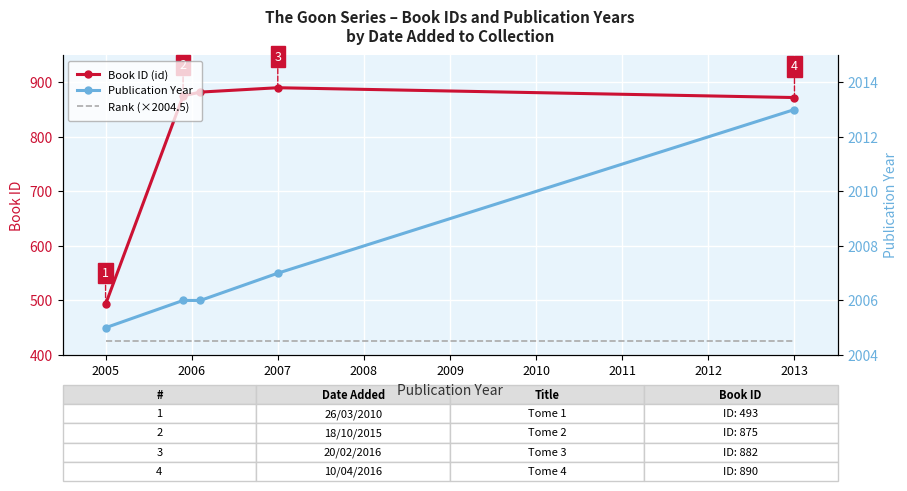

Reading right to left, what are all the values shown in this chart?

Book ID (id): 872.0	890.0	882.0	875.0	493.0
Publication Year: 2013.0	2007.0	2006.0	2006.0	2005.0
Rank (×2004.5): 2004.5	2004.5	2004.5	2004.5	2004.5